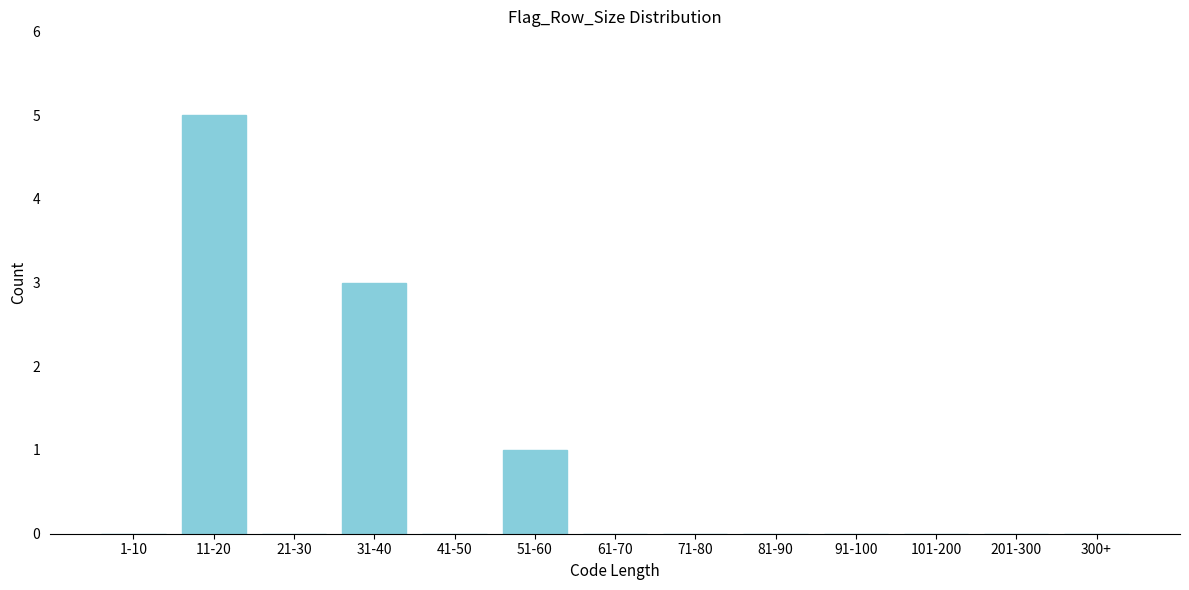

Reading left to right, transcribe all the data shown in this chart.

1-10=0	11-20=5	21-30=0	31-40=3	41-50=0	51-60=1	61-70=0	71-80=0	81-90=0	91-100=0	101-200=0	201-300=0	300+=0